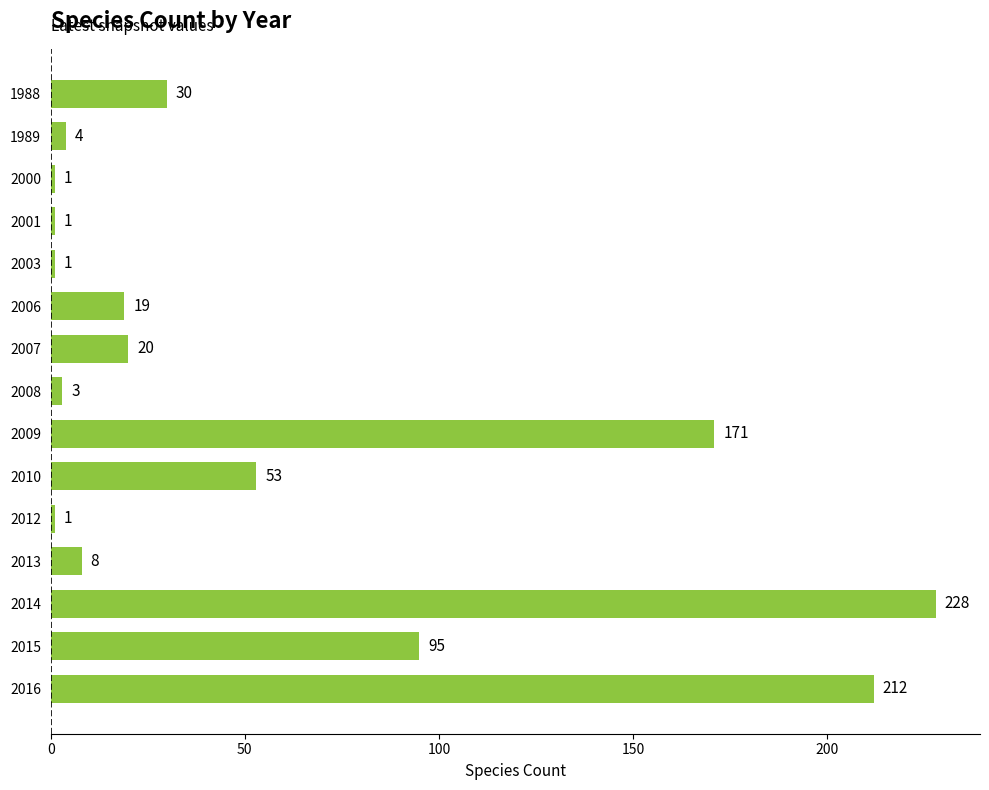

Reading bottom to top, list all the values displayed in this chart.

2016=212	2015=95	2014=228	2013=8	2012=1	2010=53	2009=171	2008=3	2007=20	2006=19	2003=1	2001=1	2000=1	1989=4	1988=30